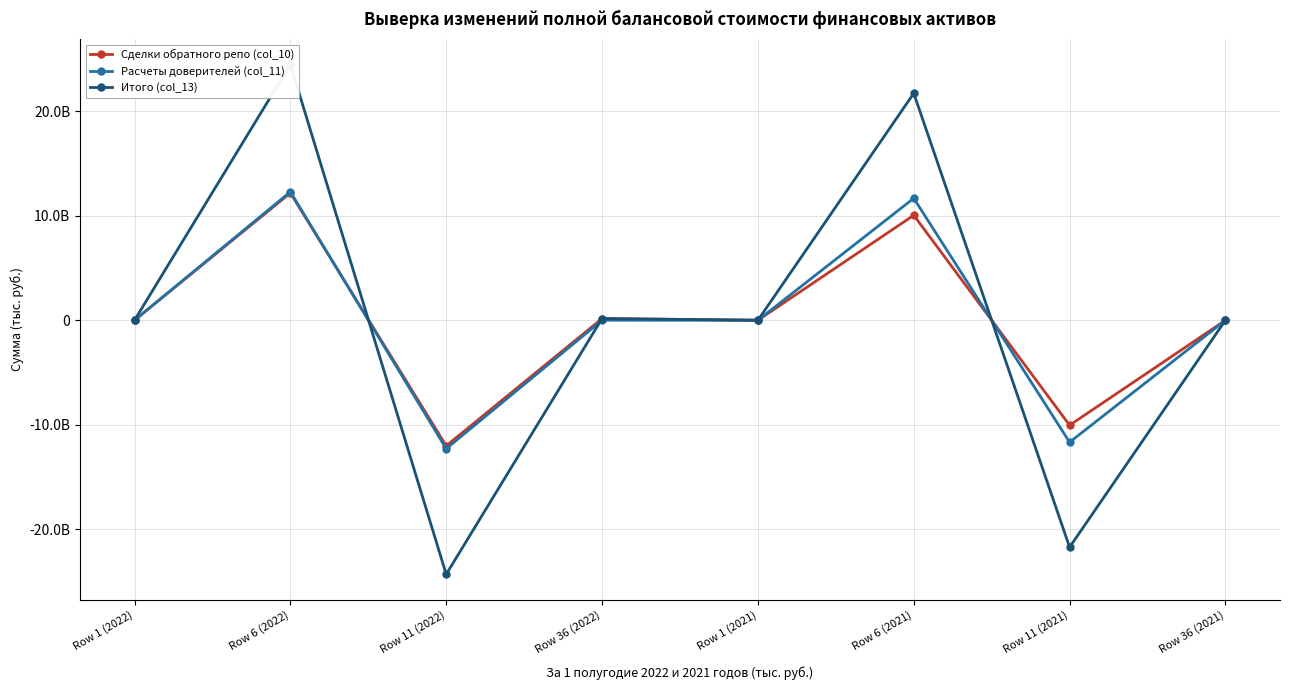

What is the difference between the second highest and minimum values in the Итого (col_13) series?

46005145316.1